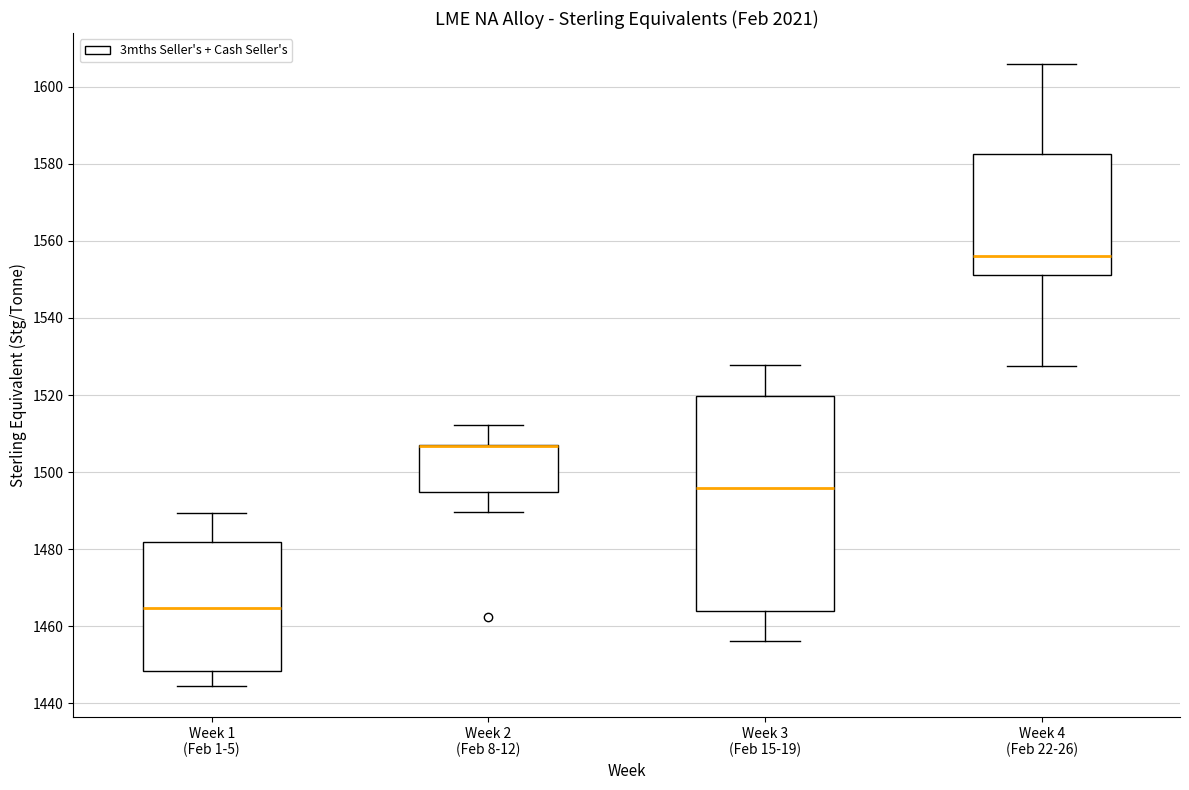

Reading left to right, read every box against the y-axis: the position of its median line, the range the box covers, and the ends of its whiskers. The values are not printed on the chart, so give them approximately, as read against the axis.

Week 1 (Feb 1-5): median 1464, box 1448 to 1482, whiskers 1444 to 1490
Week 2 (Feb 8-12): median 1506 (drawn on the box's upper edge), box 1494 to 1506, whiskers 1490 to 1512
Week 3 (Feb 15-19): median 1496, box 1464 to 1520, whiskers 1456 to 1528
Week 4 (Feb 22-26): median 1556, box 1552 to 1582, whiskers 1528 to 1606